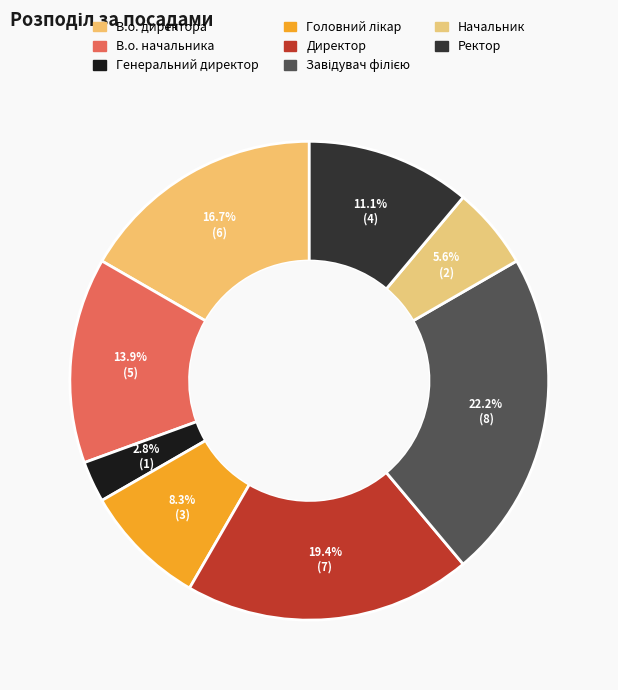

The Завідувач філією slice represents 22% of the pie. True or false?

True